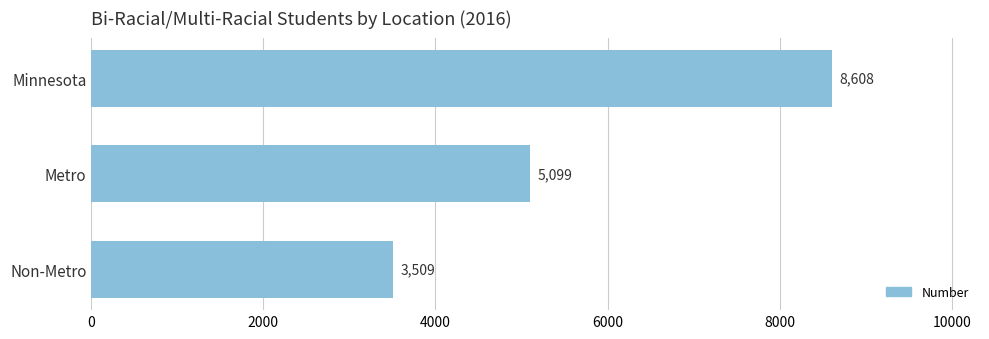

What is the average value?

5739